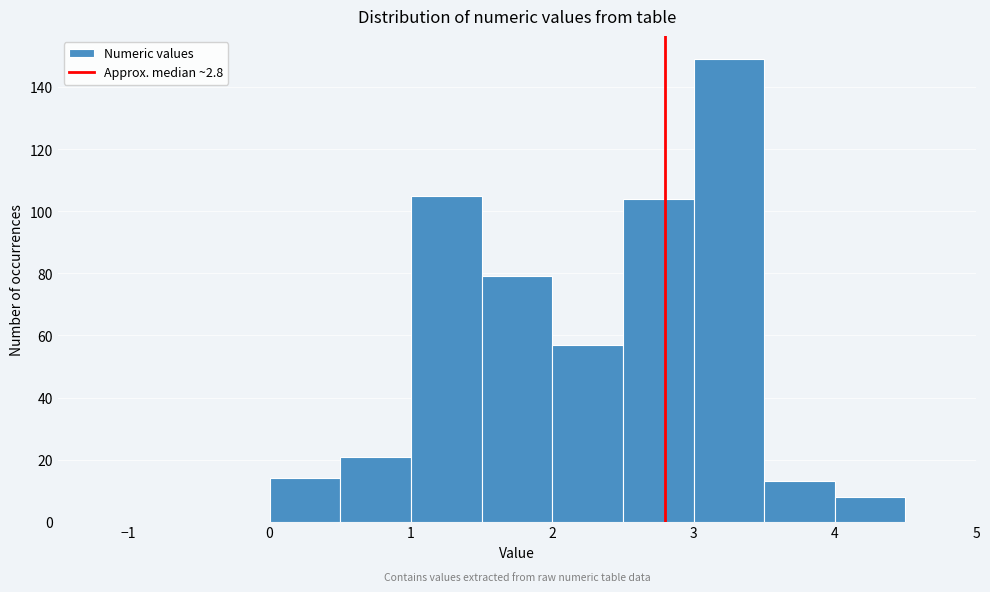

What is the height of the bar covering 0.5 to 1.0 on the x-axis? The values are not printed on the chart, so give them approximately, as read against the axis.

22